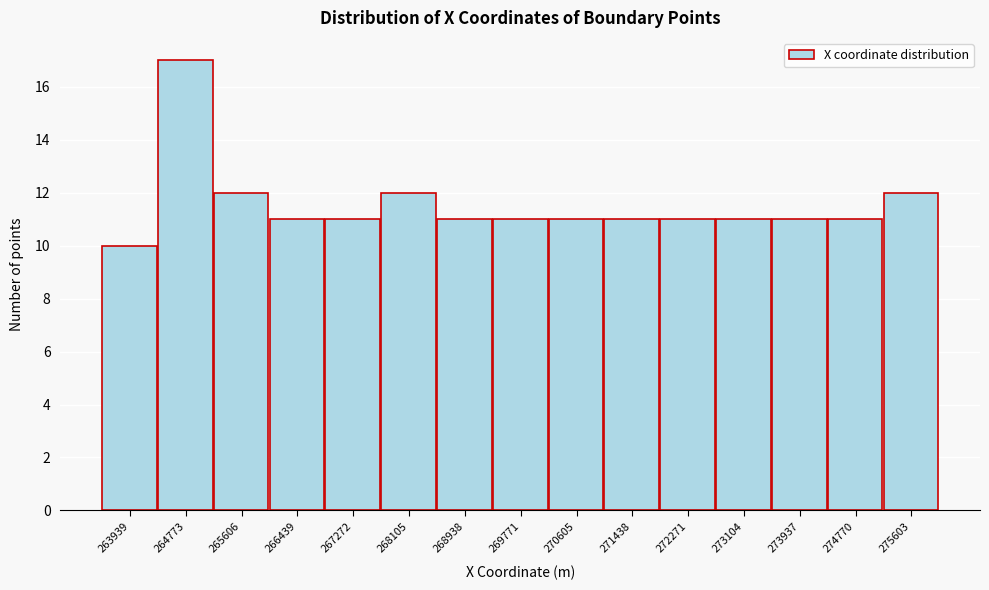

Which range on the x-axis has the tallest bar?

264400 to 265200